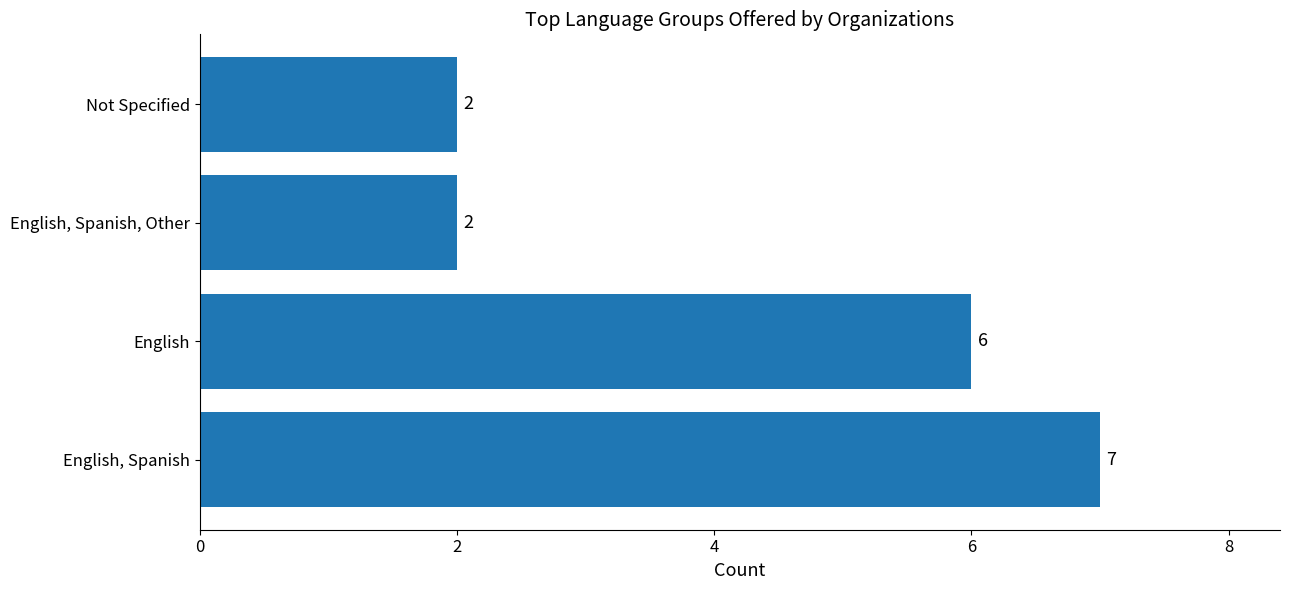

The chart shows a value of 1 at Not Specified. True or false?

False